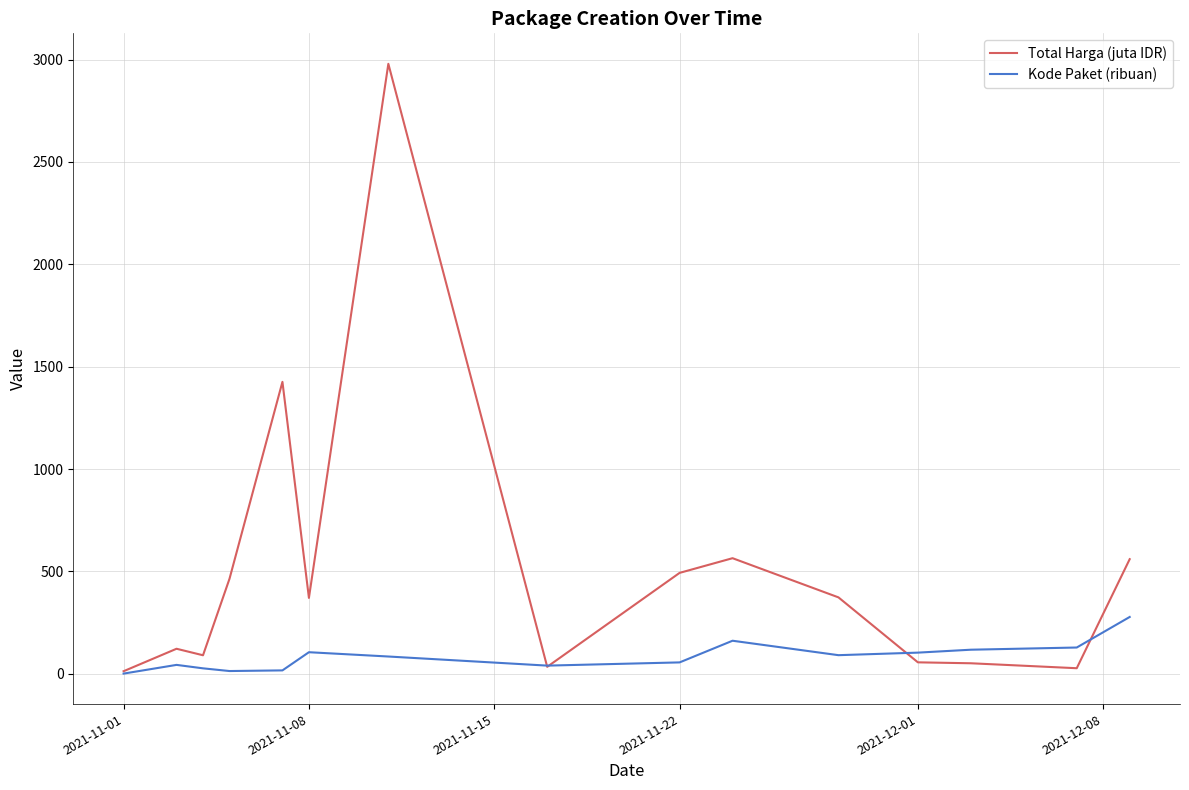

List the series in order of their peak value, lowest first.

Kode Paket (ribuan), Total Harga (juta IDR)